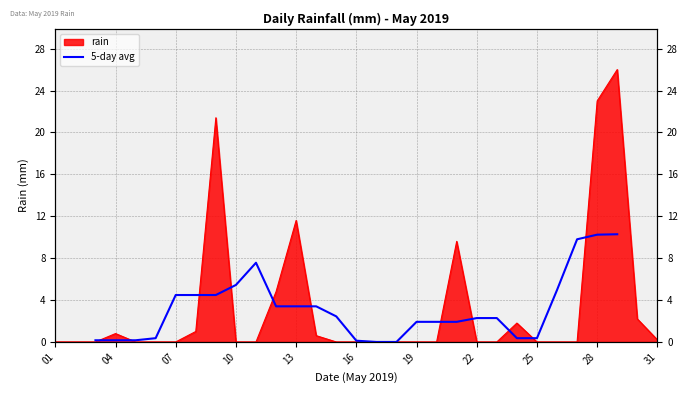

Does the chart display data point markers on the line(s)?

No